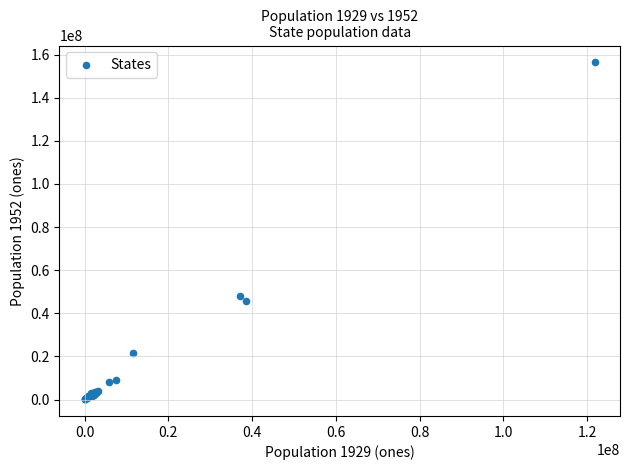

What Y value in the scatter plot is closest to 78275000?

48035000